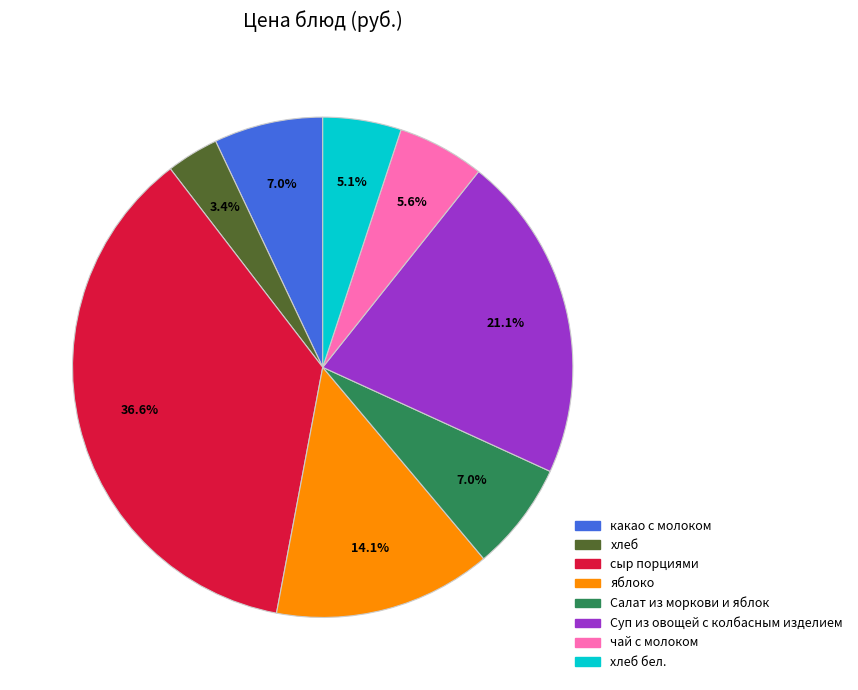

Does any single category account for the majority?

No